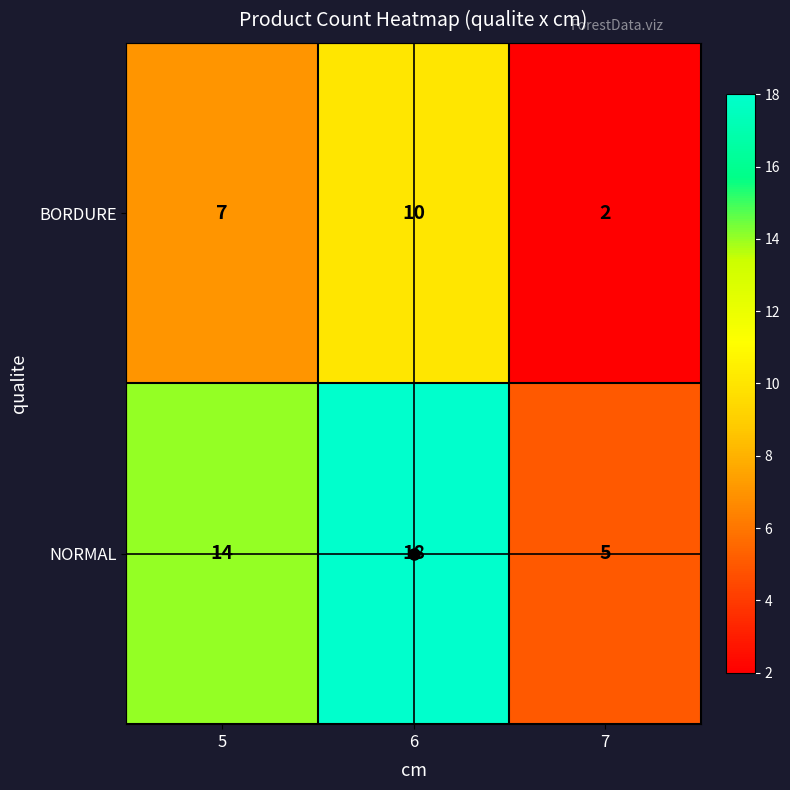

What is the spread (max minus min) of values at 7?

3